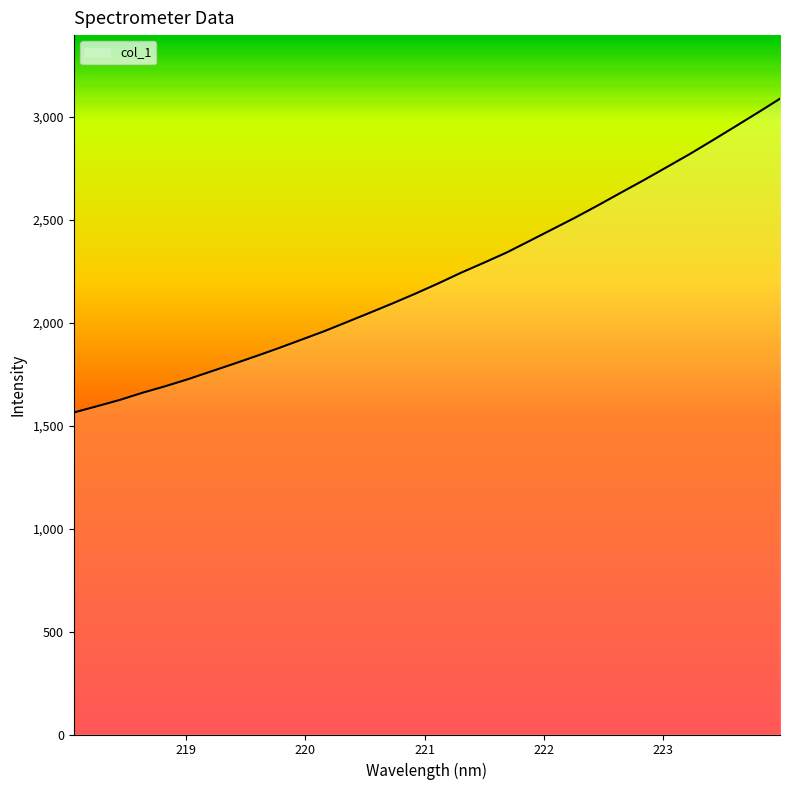

What is the sum of all values?

71120.1